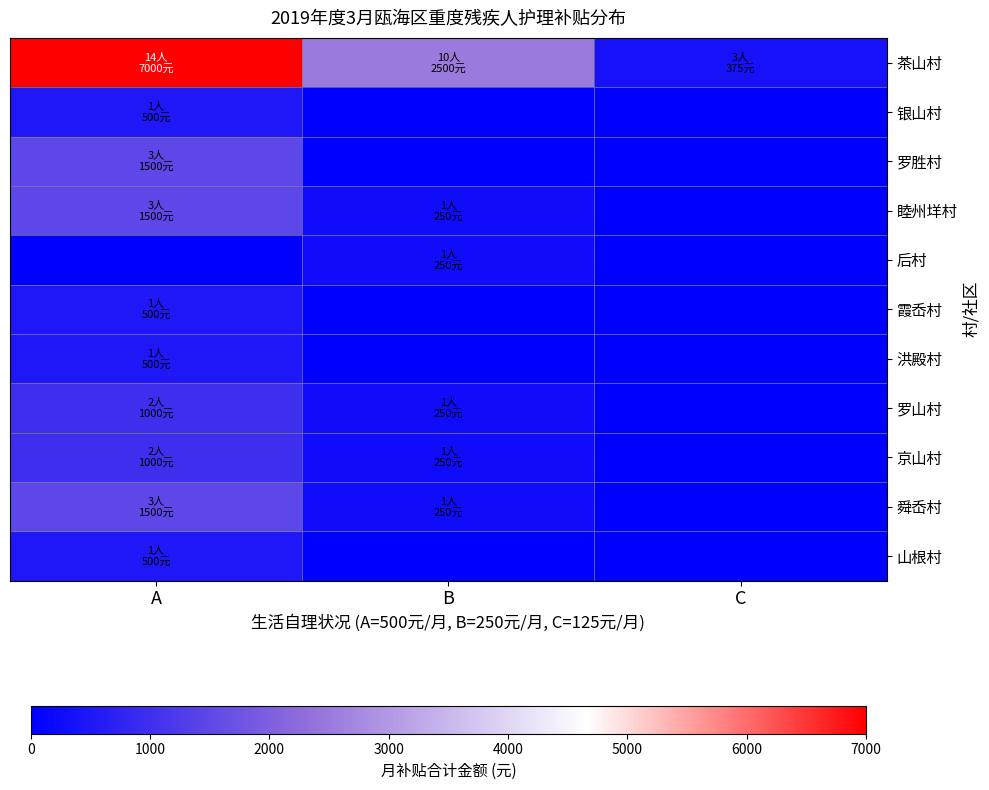

At which category does the chart reach its peak across all series?

A